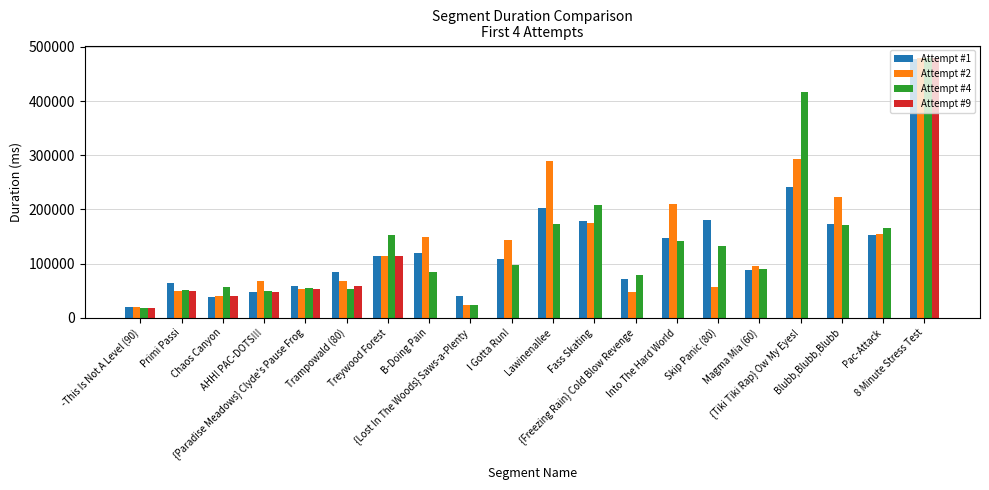

Is the value of Attempt #4 at Fass Skating greater than the value of Attempt #1 at {Lost In The Woods} Saws-a-Plenty?

Yes